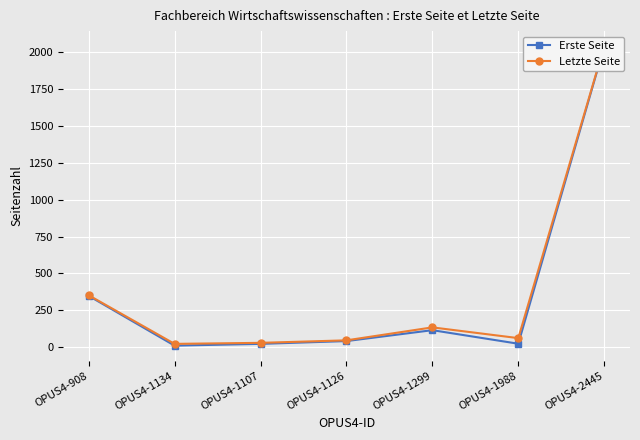

Between OPUS4-1126 and OPUS4-1299, which series saw the biggest shift?

Letzte Seite